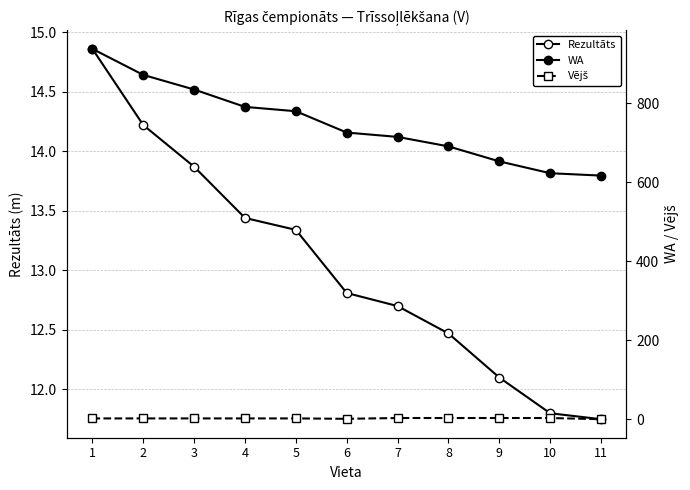

At which category is the sum across all series the highest?

1